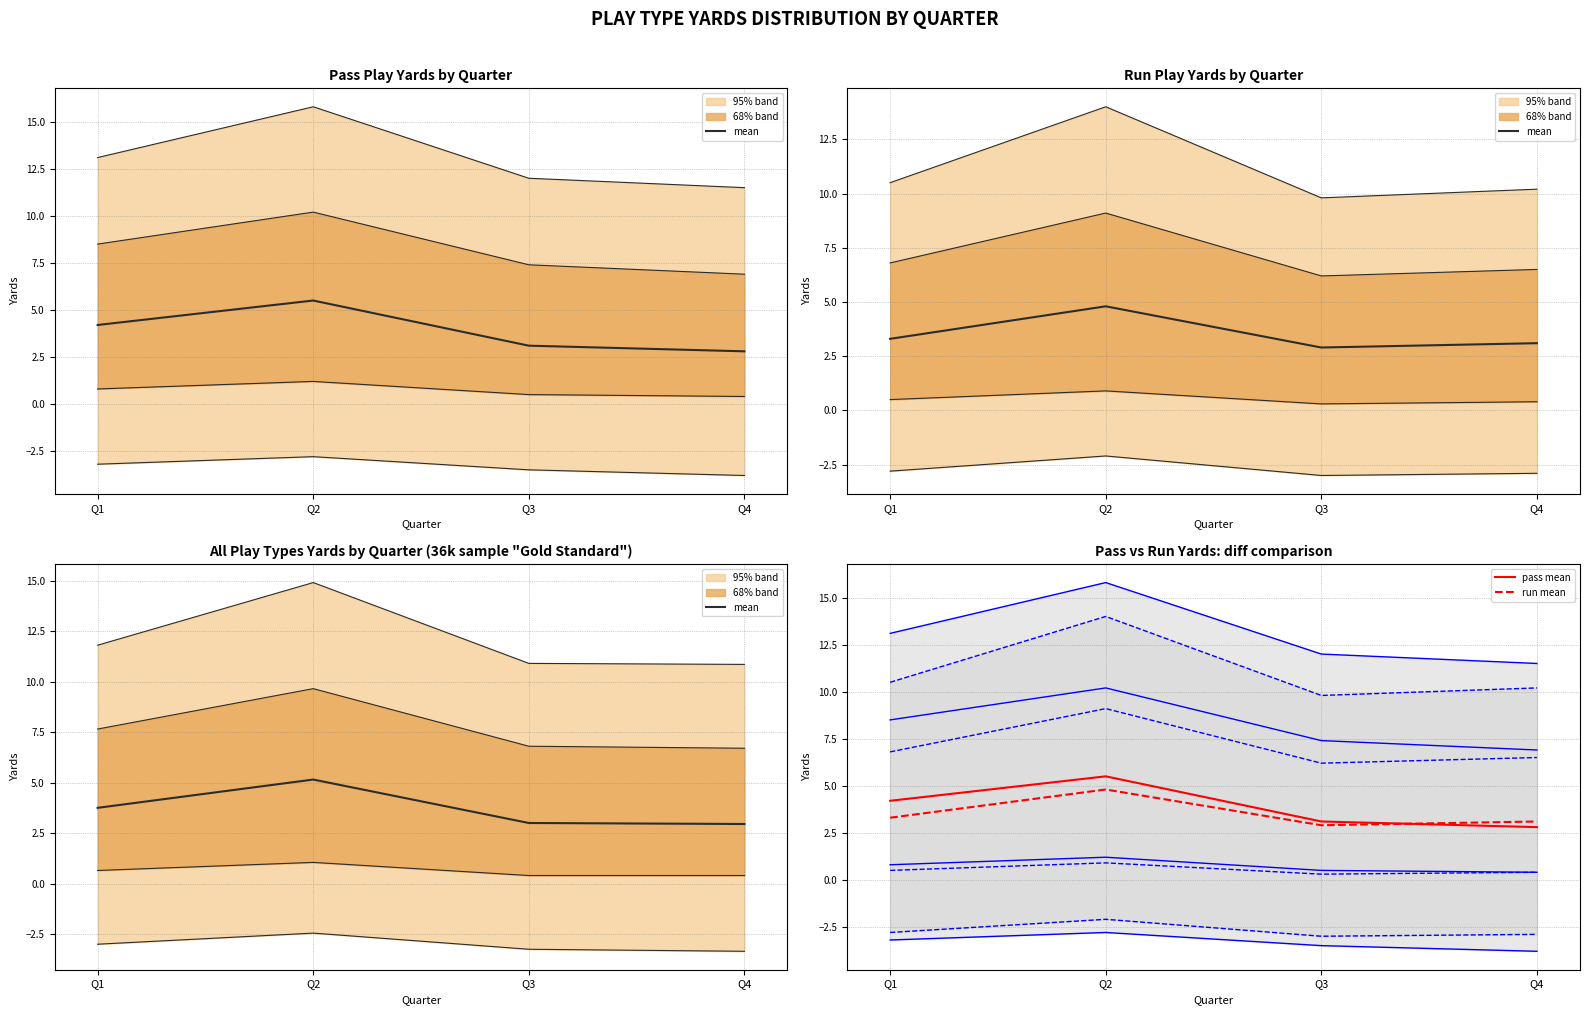

Which series ends up on top after the final intersection of run mean and pass mean?

run mean